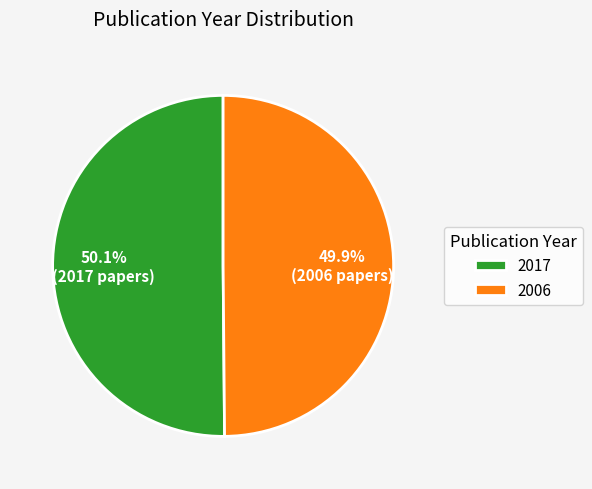

Combined, do 2006 and 2017 account for over 50%?

Yes